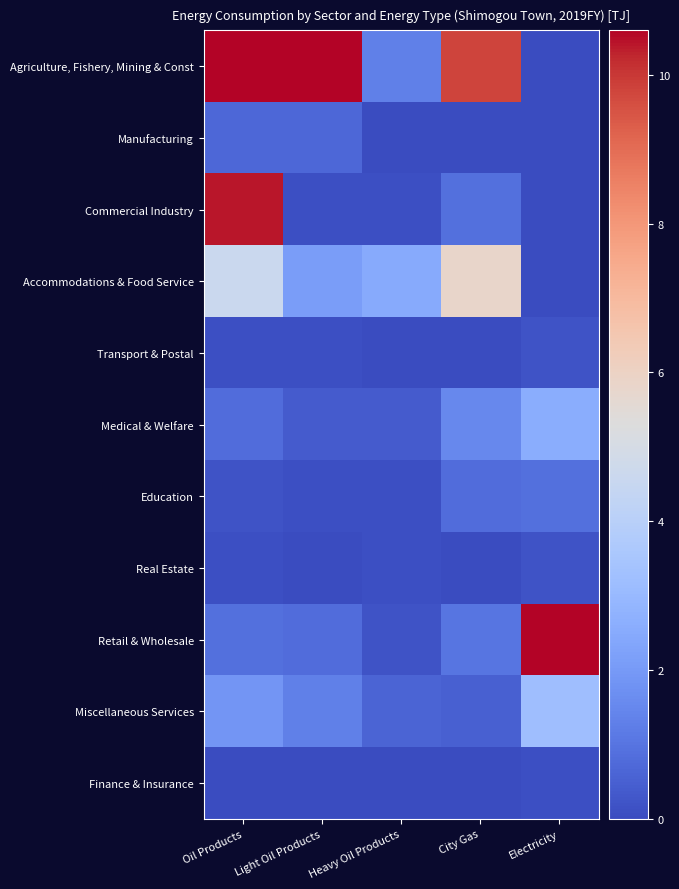

Reading right to left, transcribe all the data shown in this chart.

Agriculture, Fishery, Mining & Const: Electricity=0.0	City Gas=9.8	Heavy Oil Products=1.3	Light Oil Products=49.4	Oil Products=60.5
Manufacturing: Electricity=0.0	City Gas=0.0	Heavy Oil Products=0.0	Light Oil Products=0.7	Oil Products=0.7
Commercial Industry: Electricity=0.0	City Gas=0.9	Heavy Oil Products=0.1	Light Oil Products=0.1	Oil Products=10.4
Accommodations & Food Service: Electricity=0.0	City Gas=5.8	Heavy Oil Products=2.5	Light Oil Products=2.1	Oil Products=4.6
Transport & Postal: Electricity=0.2	City Gas=0.0	Heavy Oil Products=0.0	Light Oil Products=0.1	Oil Products=0.1
Medical & Welfare: Electricity=2.6	City Gas=1.5	Heavy Oil Products=0.4	Light Oil Products=0.4	Oil Products=0.8
Education: Electricity=0.9	City Gas=0.8	Heavy Oil Products=0.1	Light Oil Products=0.1	Oil Products=0.2
Real Estate: Electricity=0.2	City Gas=0.0	Heavy Oil Products=0.1	Light Oil Products=0.0	Oil Products=0.1
Retail & Wholesale: Electricity=10.6	City Gas=1.0	Heavy Oil Products=0.2	Light Oil Products=0.8	Oil Products=0.9
Miscellaneous Services: Electricity=3.2	City Gas=0.5	Heavy Oil Products=0.6	Light Oil Products=1.3	Oil Products=1.9
Finance & Insurance: Electricity=0.1	City Gas=0.0	Heavy Oil Products=0.0	Light Oil Products=0.0	Oil Products=0.0